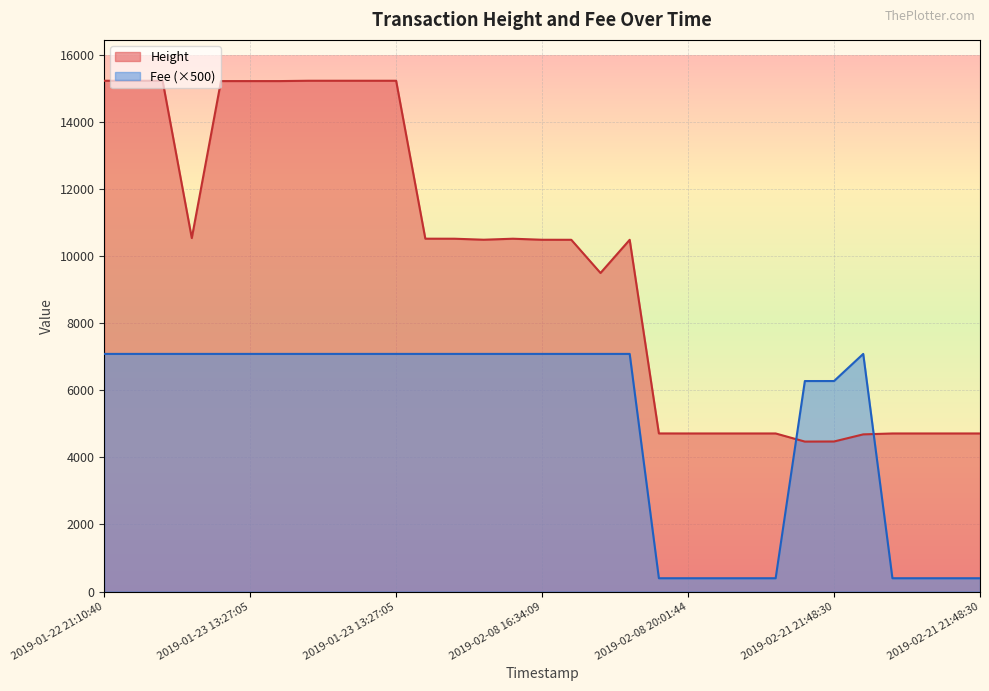

At how many categories does at least one series exceed 1937?

31